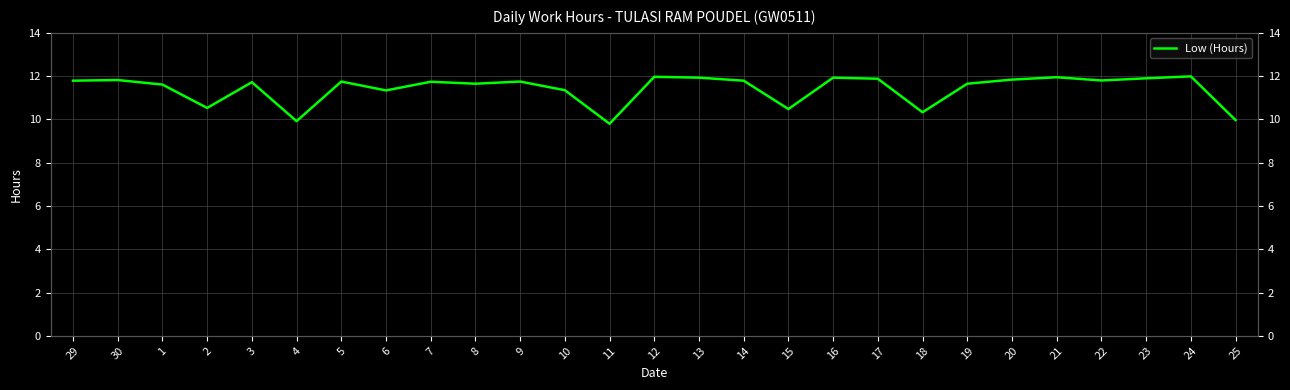

Rank the categories by value from highest to lowest.

24, 12, 21, 13, 16, 23, 17, 20, 30, 22, 29, 14, 5, 9, 7, 3, 8, 19, 1, 10, 6, 2, 15, 18, 25, 4, 11